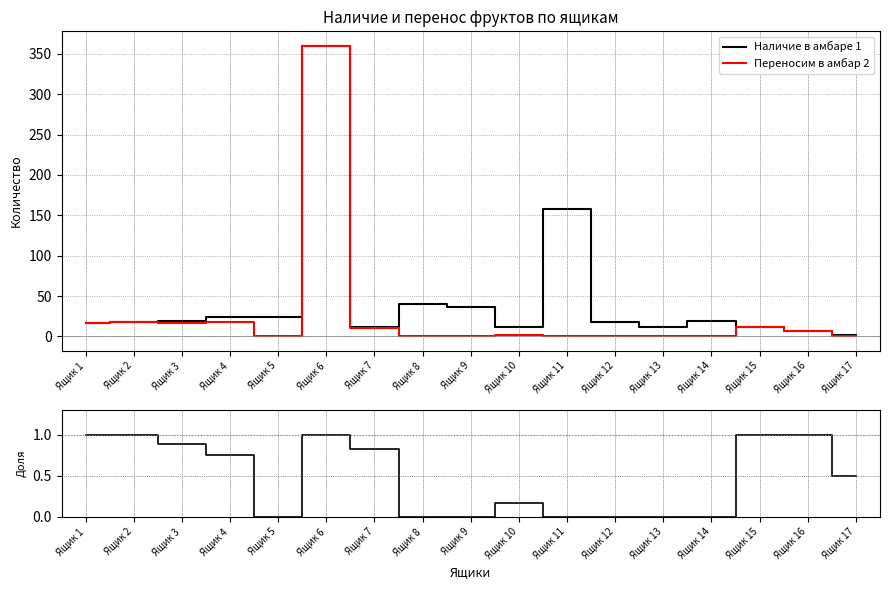

How many lines are shown in the chart?

3